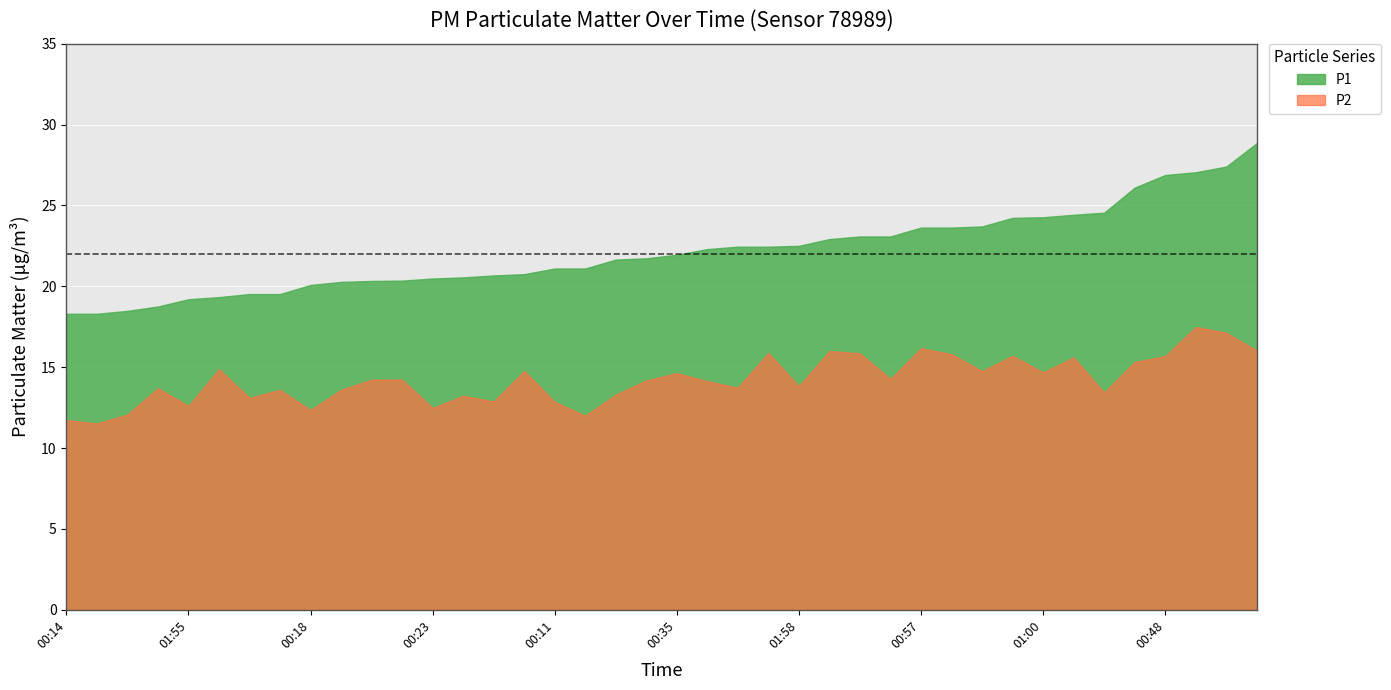

Which label corresponds to the largest value in the chart?

01:33